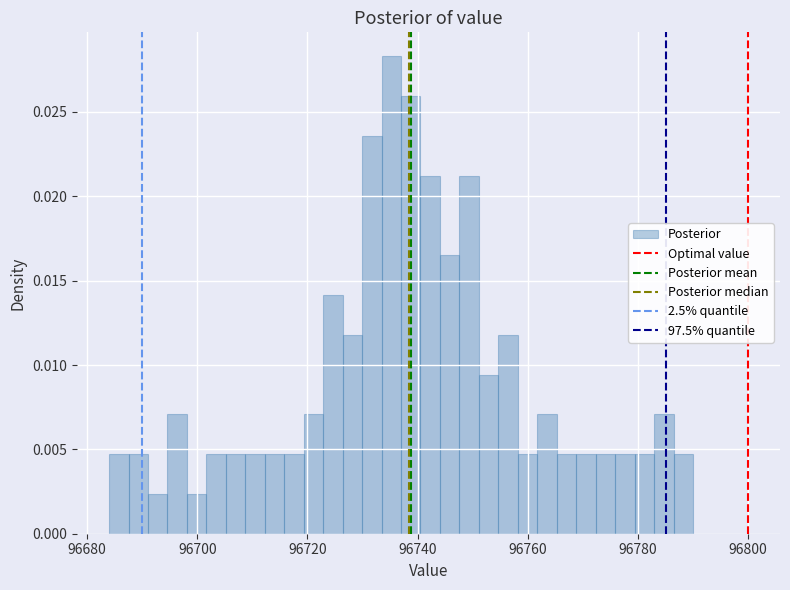

Read against the x-axis, roughly where is the centre of the tallest bar?

96736